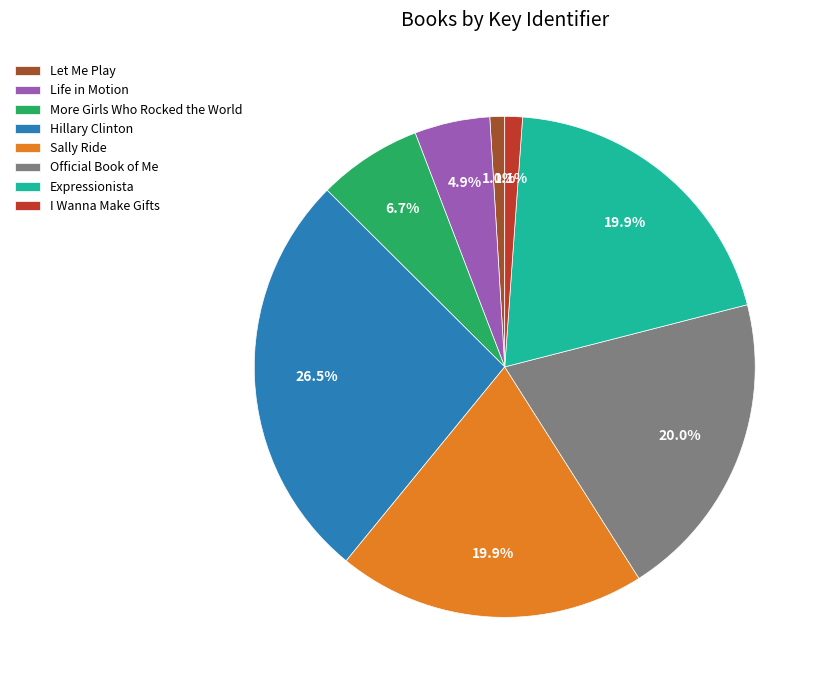

Count the number of slices in the pie.

8